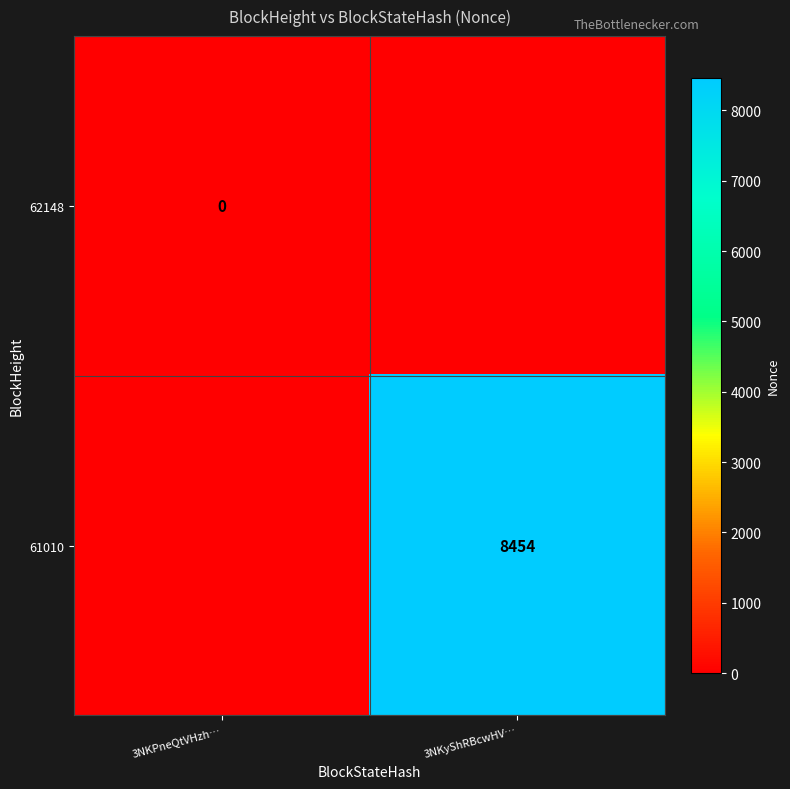

The value of 61010 at 3NKyShRBcwHV… is 8454. True or false?

True